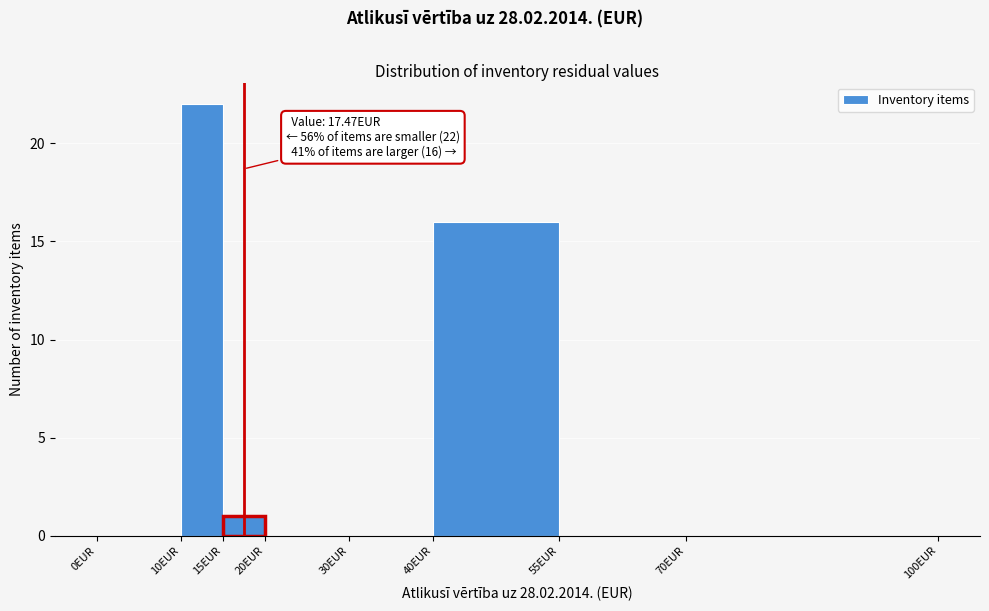

Which range on the x-axis has the tallest bar?

10 to 15